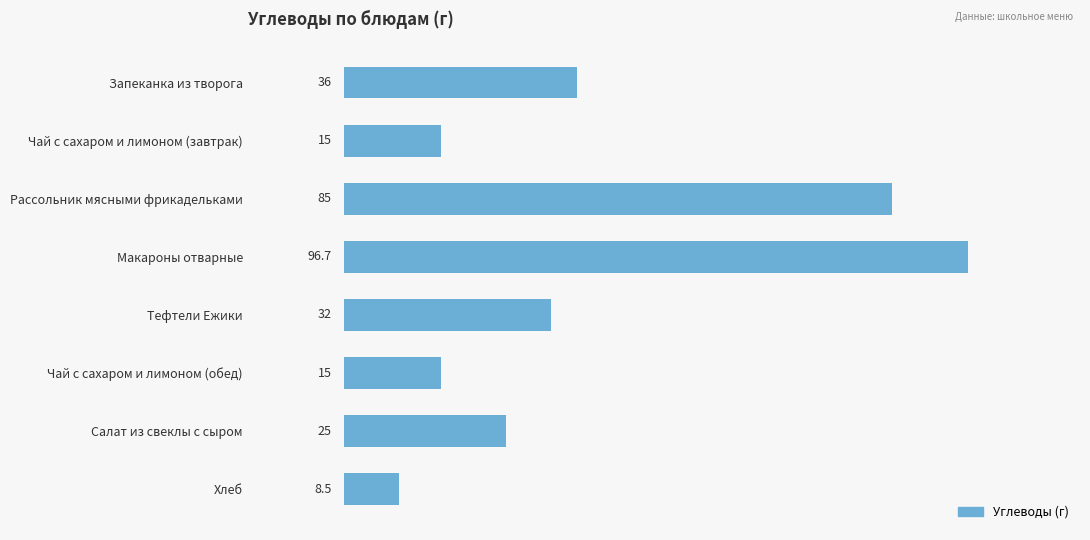

Does the chart contain stacked bars?

No